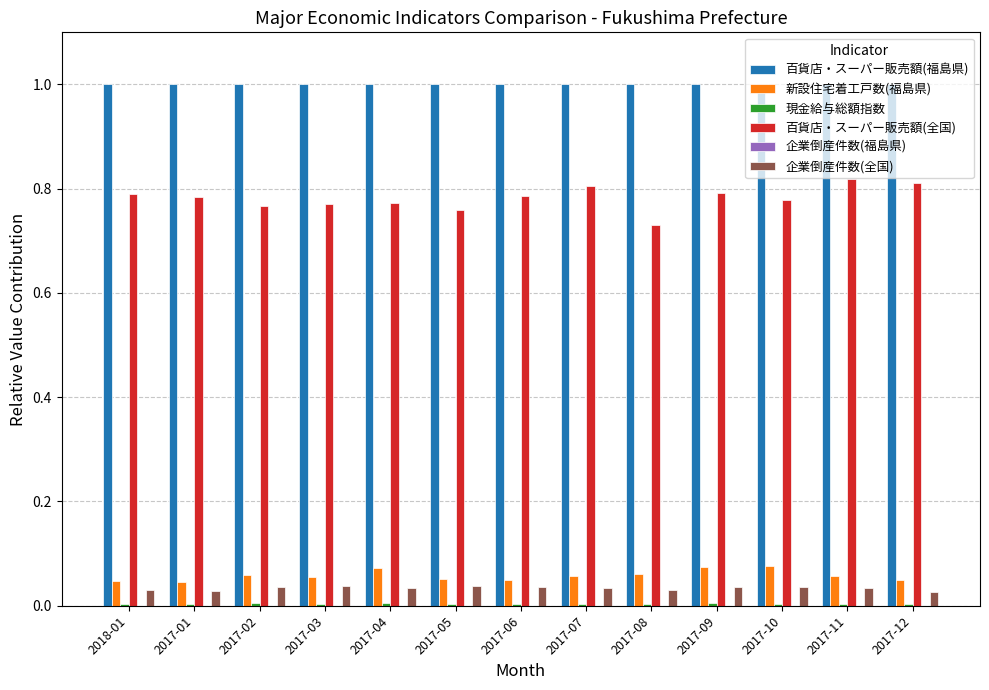

What is the sum of all 百貨店・スーパー販売額(福島県) values?

13.0